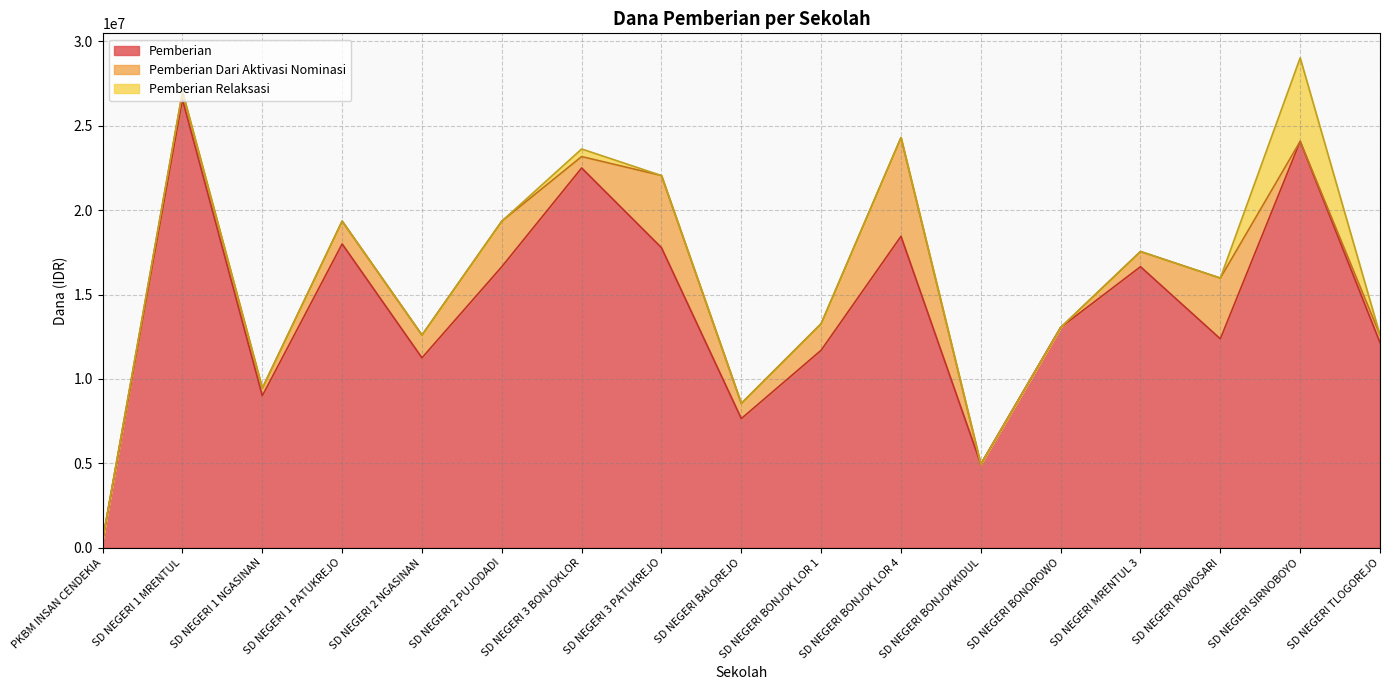

What position from the left is SD NEGERI BONJOK LOR 1?

10